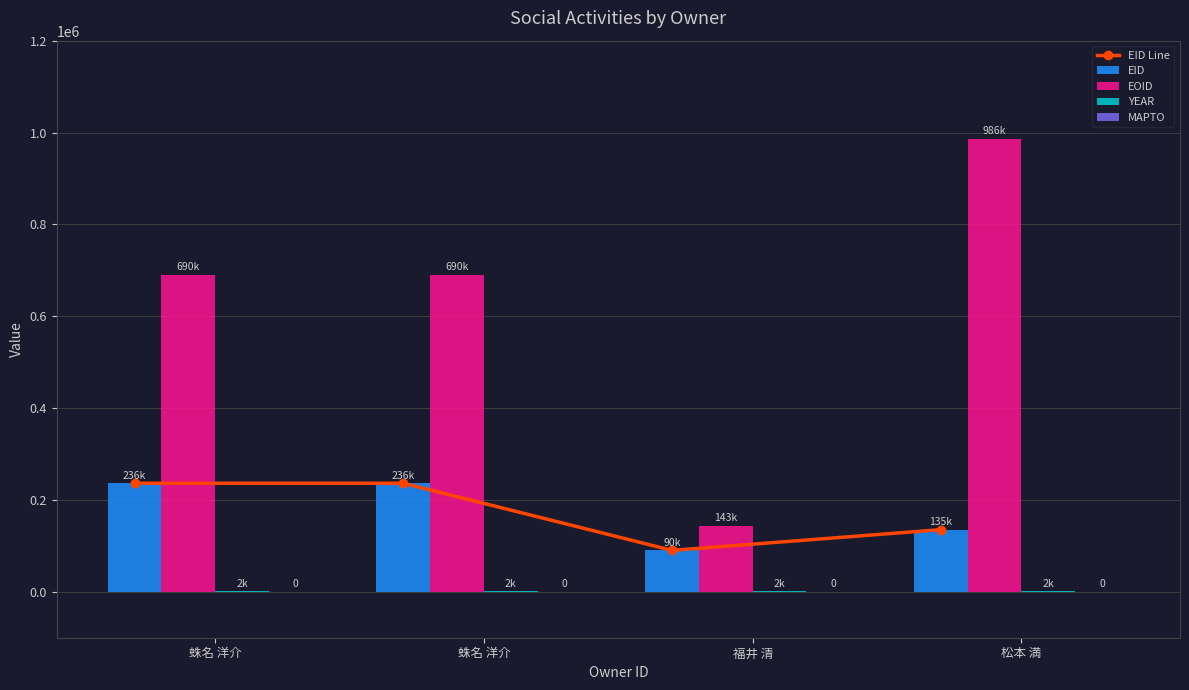

Reading left to right, list all the values displayed in this chart.

EID Line: 蛛名 洋介=236344	蛛名 洋介=236345	福井 清=90145	松本 満=135292
EID: 蛛名 洋介=236344	蛛名 洋介=236345	福井 清=90145	松本 満=135292
EOID: 蛛名 洋介=690821	蛛名 洋介=690848	福井 清=143834	松本 満=986652
YEAR: 蛛名 洋介=2011	蛛名 洋介=2011	福井 清=2011	松本 満=2011
MAPTO: 蛛名 洋介=0	蛛名 洋介=0	福井 清=0	松本 満=0